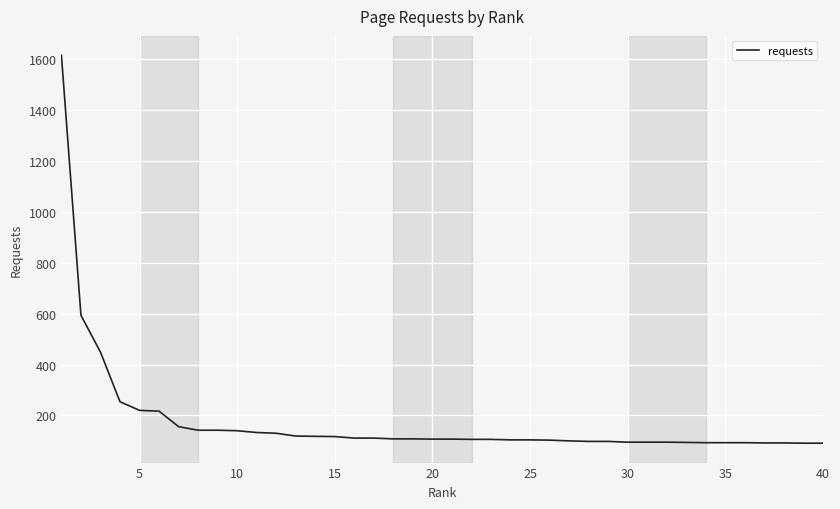

What is the difference between the maximum and minimum values?

1525